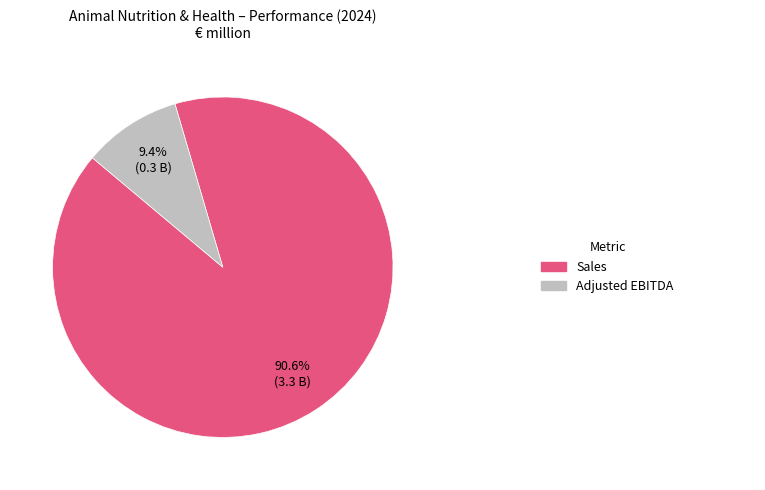

Is there any slice that represents more than half of the pie?

Yes